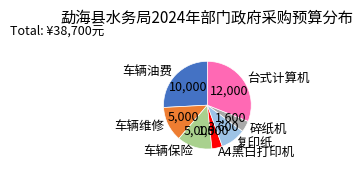

Does any single category account for the majority?

No